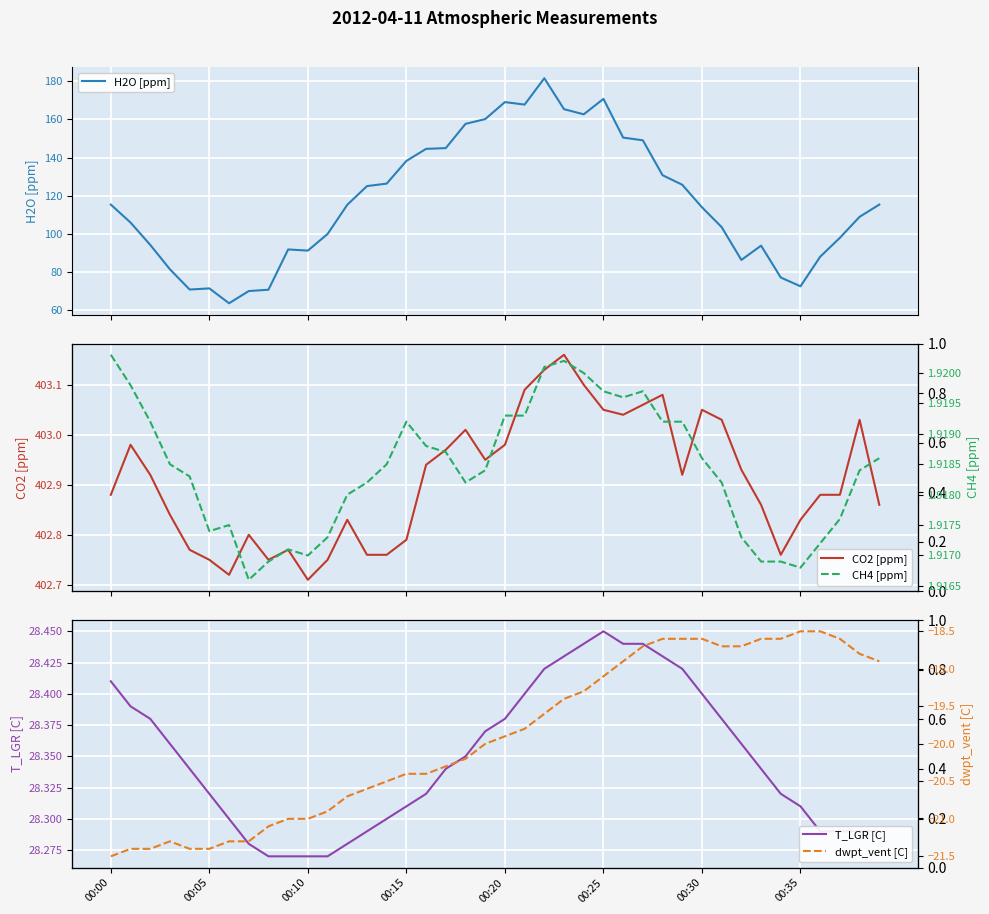

True or false: CO2 [ppm] and dwpt_vent [C] intersect in this chart.

False